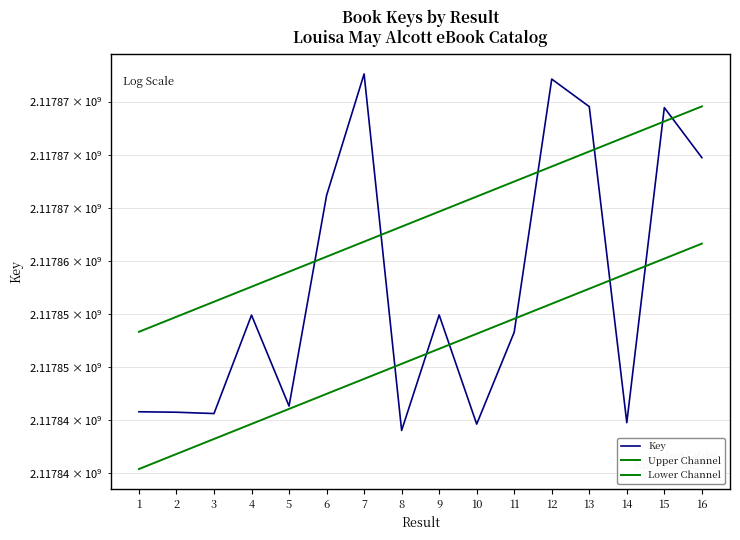

Reading left to right, what are all the values shown in this chart?

Key: 1=2117845798.0	2=2117845755.0	3=2117845630.0	4=2117854897.0	5=2117846335.0	6=2117866162.0	7=2117877599.0	8=2117844038.0	9=2117854912.0	10=2117844638.0	11=2117853289.0	12=2117877117.0	13=2117874523.0	14=2117844774.0	15=2117874430.0	16=2117869722.0
Upper Channel: 1=2117853325.2	2=2117854739.9	3=2117856154.5	4=2117857569.1	5=2117858983.8	6=2117860398.4	7=2117861813.1	8=2117863227.7	9=2117864642.3	10=2117866057.0	11=2117867471.6	12=2117868886.2	13=2117870300.9	14=2117871715.5	15=2117873130.2	16=2117874544.8
Lower Channel: 1=2117840407.6	2=2117841822.2	3=2117843236.9	4=2117844651.5	5=2117846066.1	6=2117847480.8	7=2117848895.4	8=2117850310.0	9=2117851724.7	10=2117853139.3	11=2117854554.0	12=2117855968.6	13=2117857383.2	14=2117858797.9	15=2117860212.5	16=2117861627.1